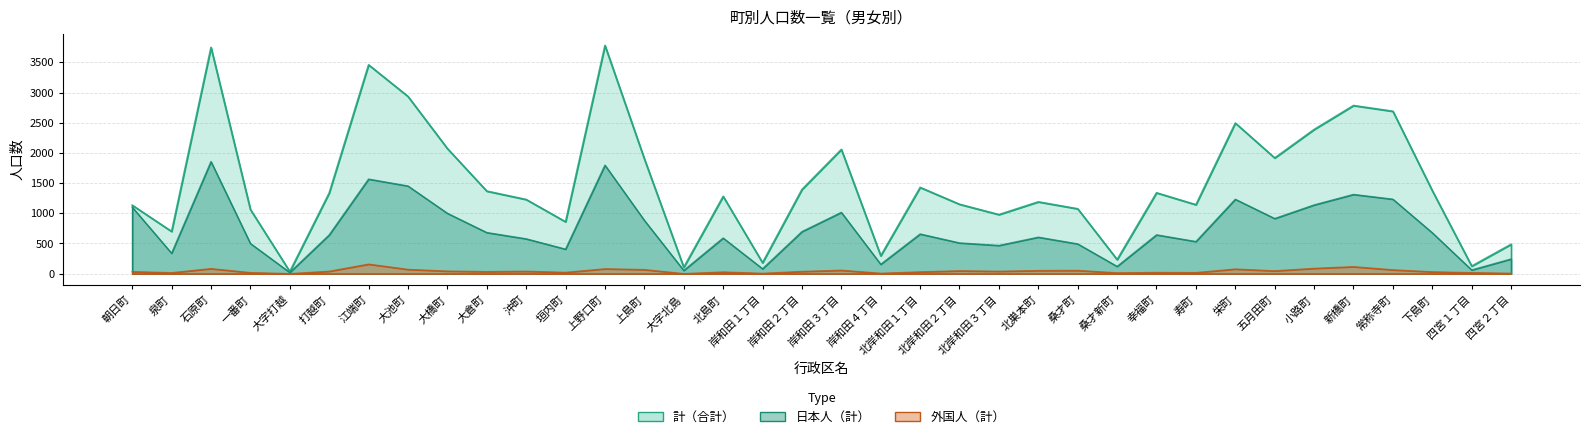

Which series changed the most between 岸和田４丁目 and 桑才町?

計